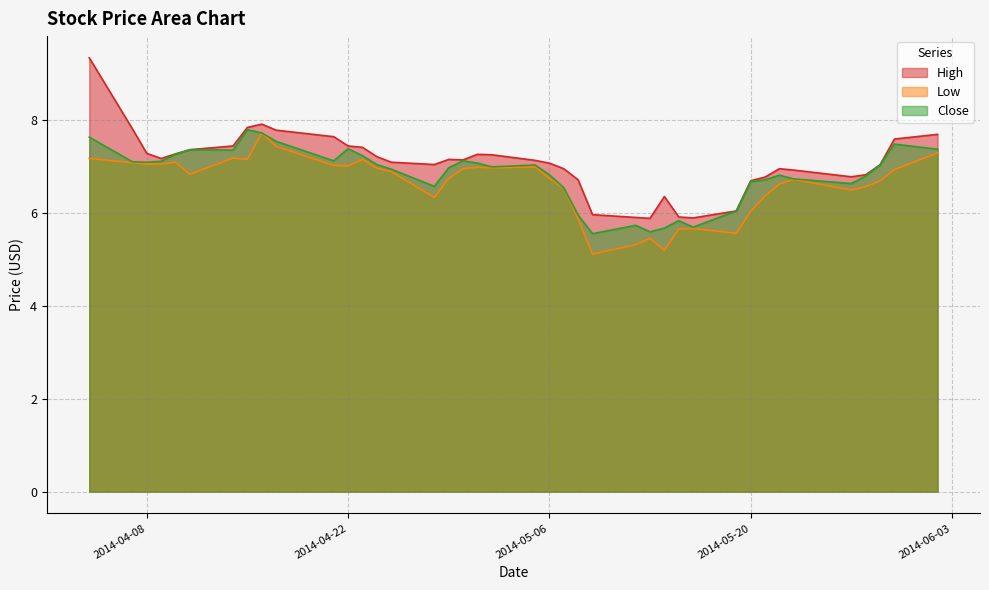

What is the label of the 13th point from the left?

2014-04-23